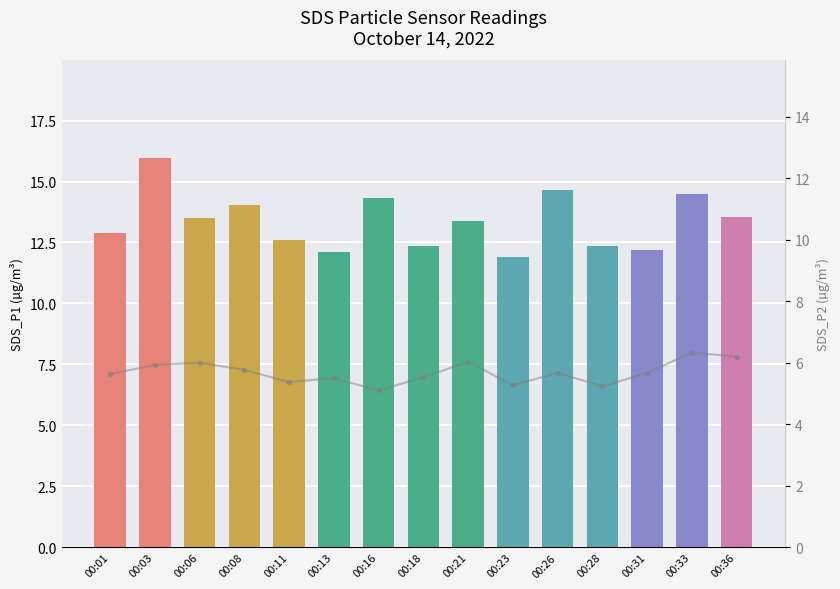

Reading right to left, list all the values displayed in this chart.

00:36=6.2	00:33=6.3	00:31=5.7	00:28=5.2	00:26=5.7	00:23=5.3	00:21=6.0	00:18=5.5	00:16=5.1	00:13=5.5	00:11=5.4	00:08=5.8	00:06=6.0	00:03=5.9	00:01=5.6